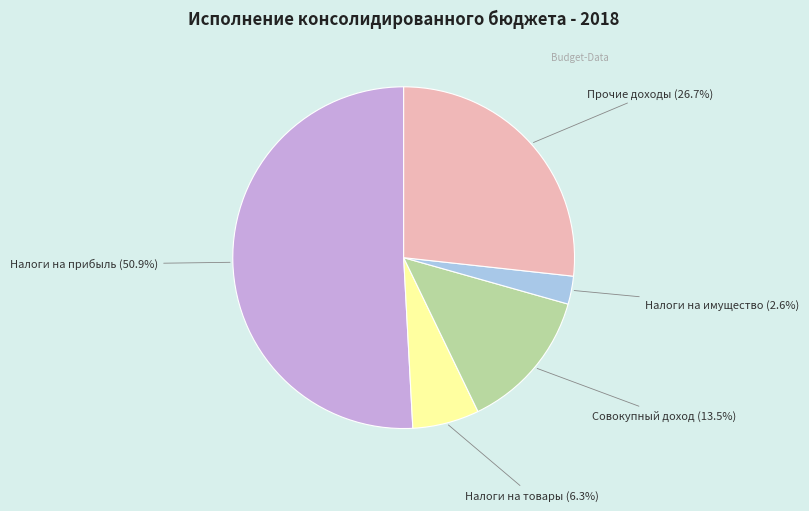

Which has a higher value, Налоги на товары or Прочие доходы?

Прочие доходы